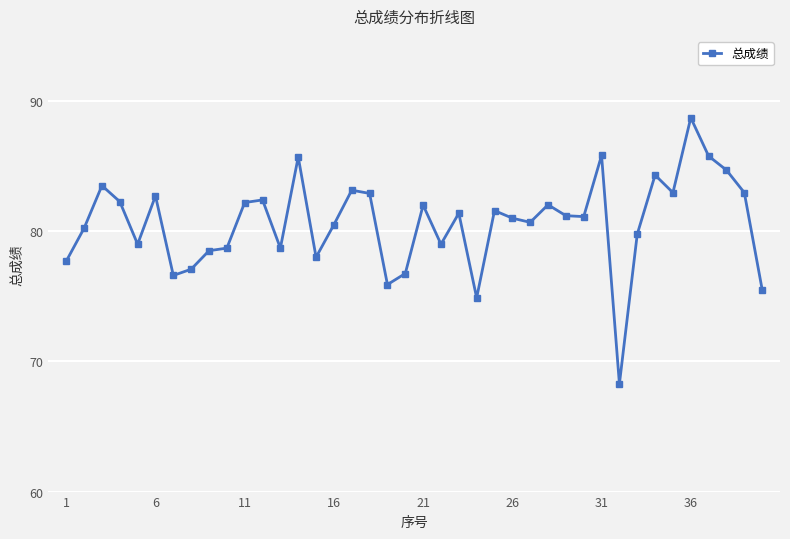

How many lines are shown in the chart?

1